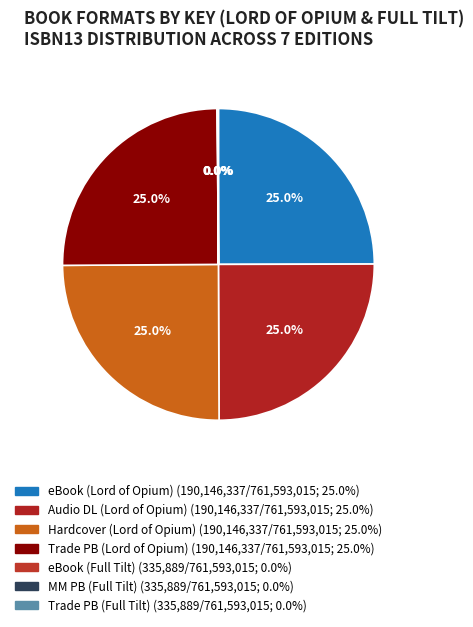

Is there a majority slice in this chart?

No